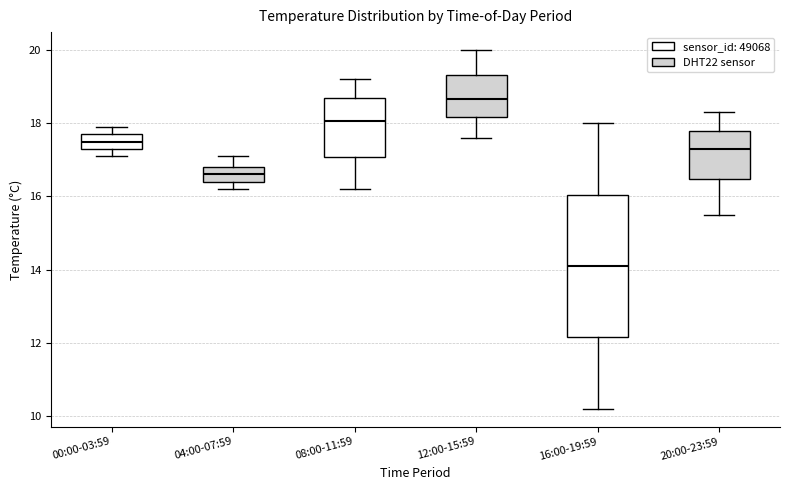

Which box has the highest median line?

12:00-15:59